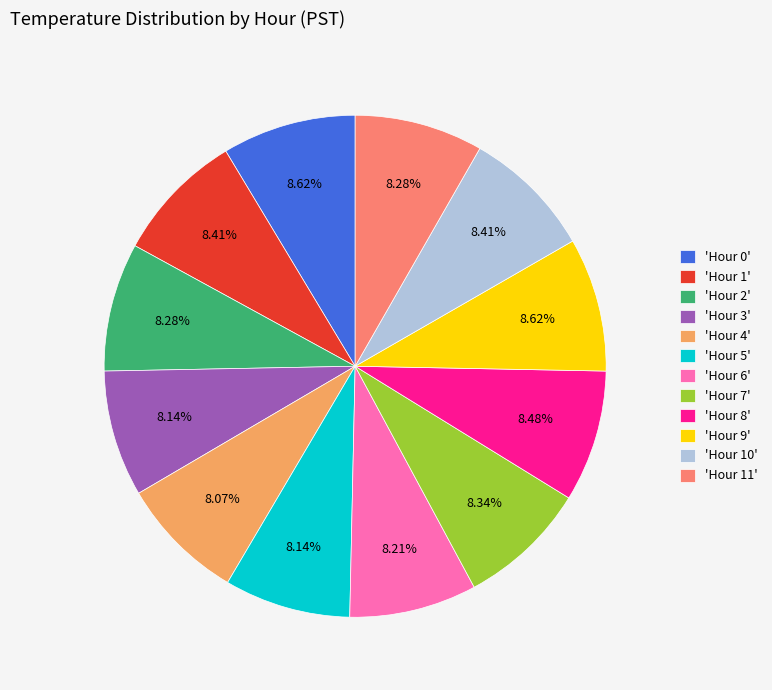

Approximately how many times larger is the value at 'Hour 7' compared to 'Hour 10'?

1.0